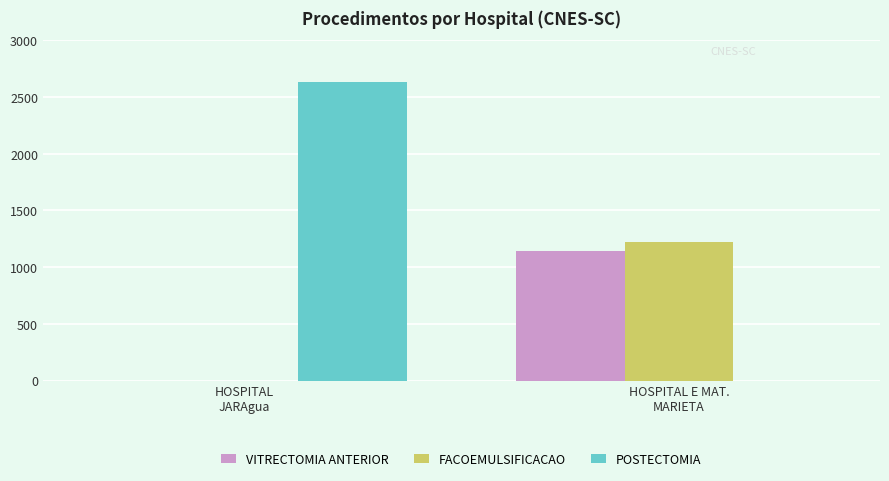

Is it true that FACOEMULSIFICACAO equals 0.0 at HOSPITAL
JARAgua?

True